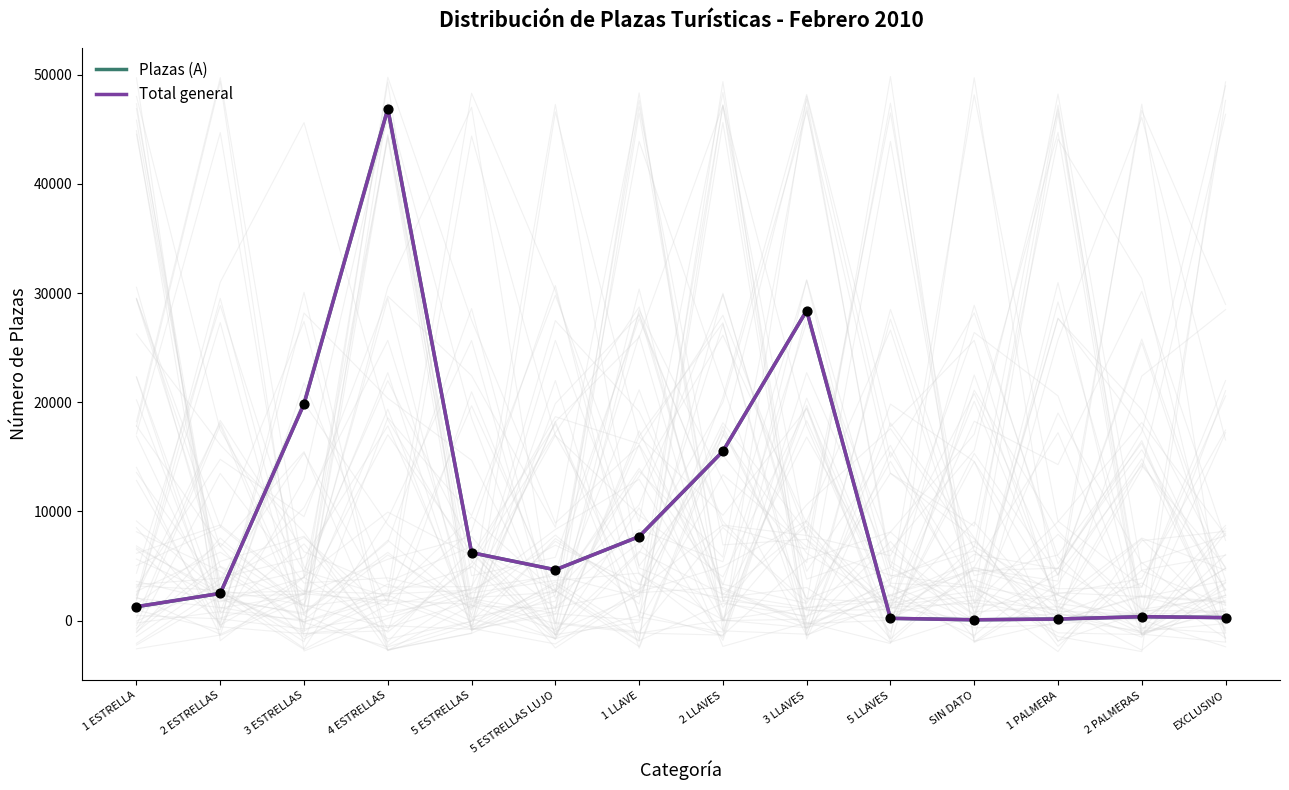

Which series has the largest total across all categories?

Plazas (A)